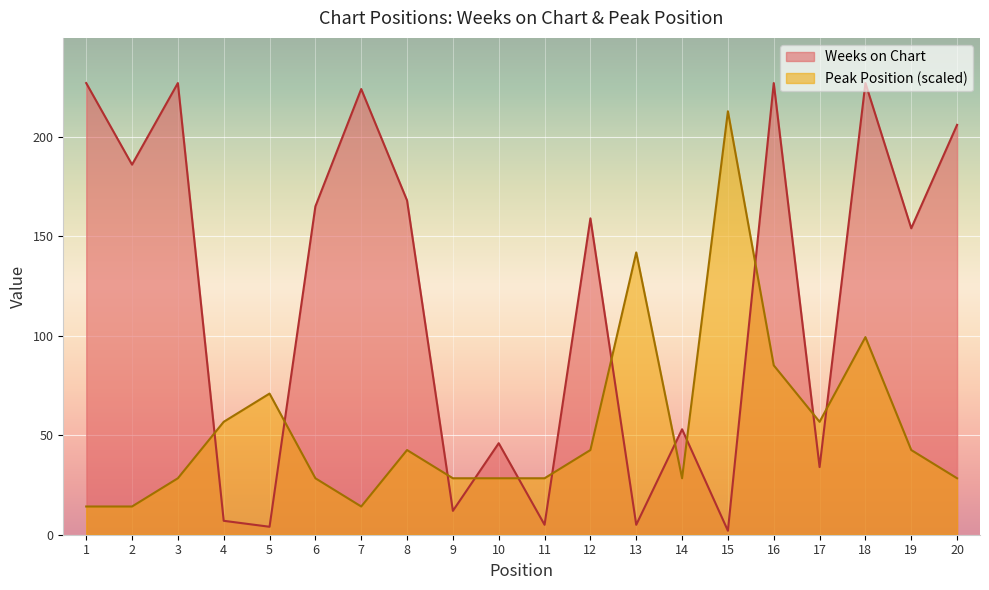

Which series has the widest spread of values?

Weeks on Chart